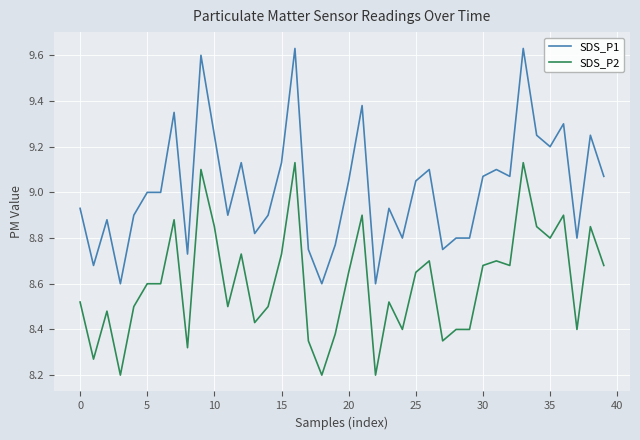

What is the sum of all SDS_P2 values?

344.1